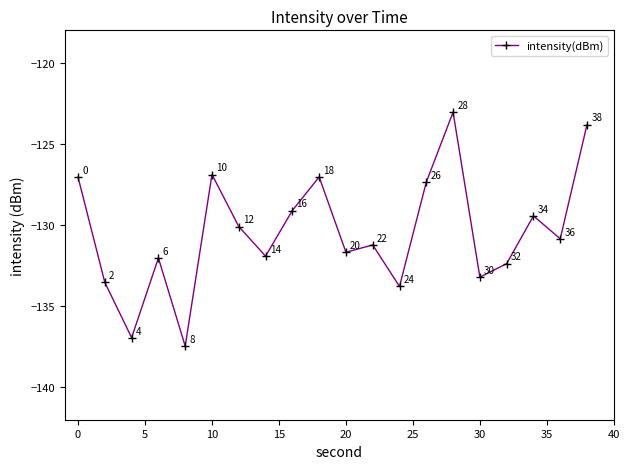

What is the maximum value shown in the chart?

-123.0